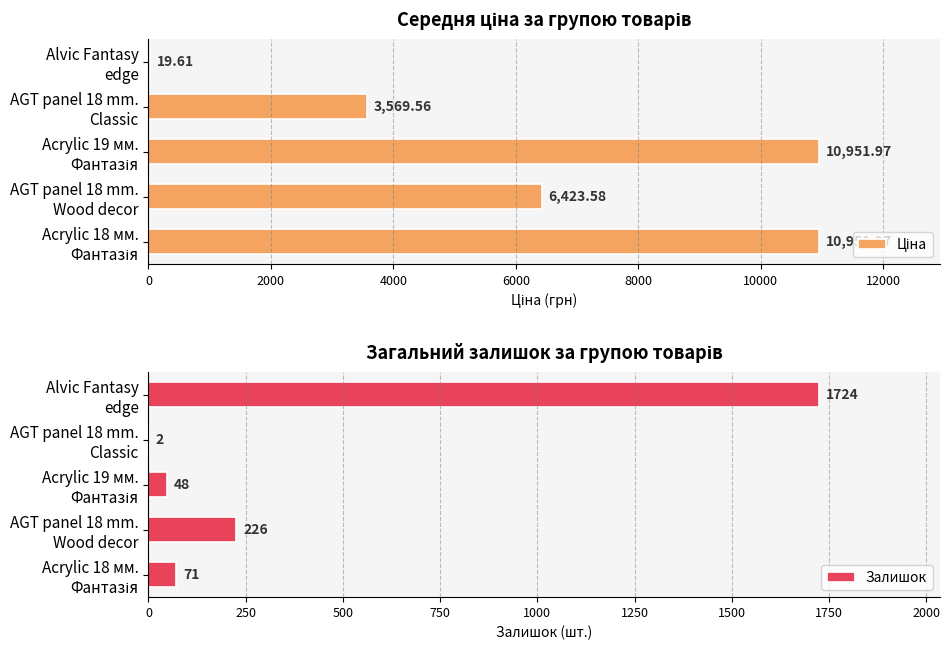

Does the chart contain any negative values?

No